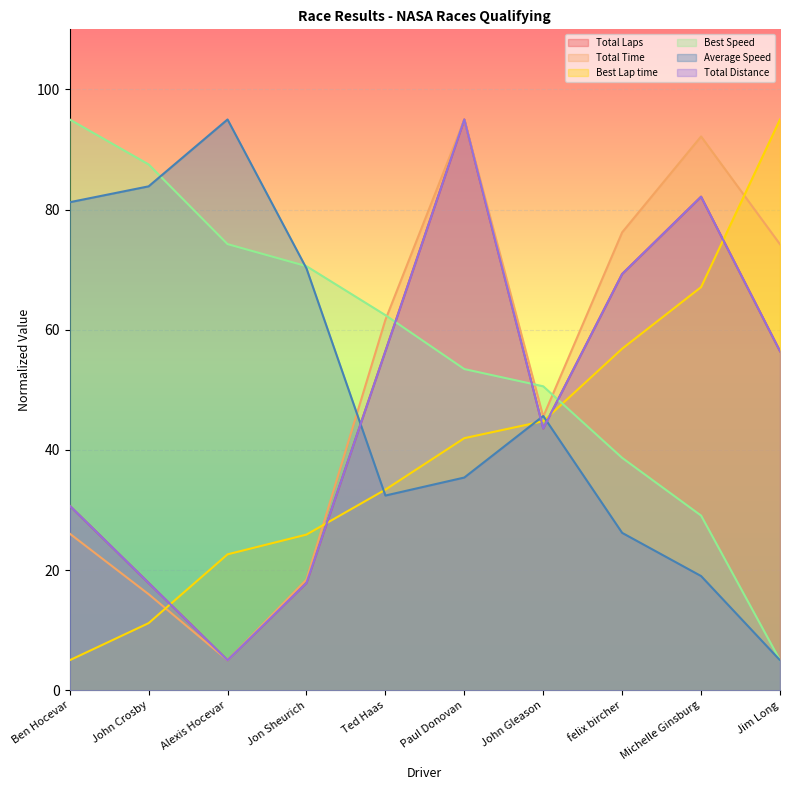

At John Gleason, list the series in order from smallest to largest.

Total Distance, Total Laps, Best Lap time, Total Time, Average Speed, Best Speed